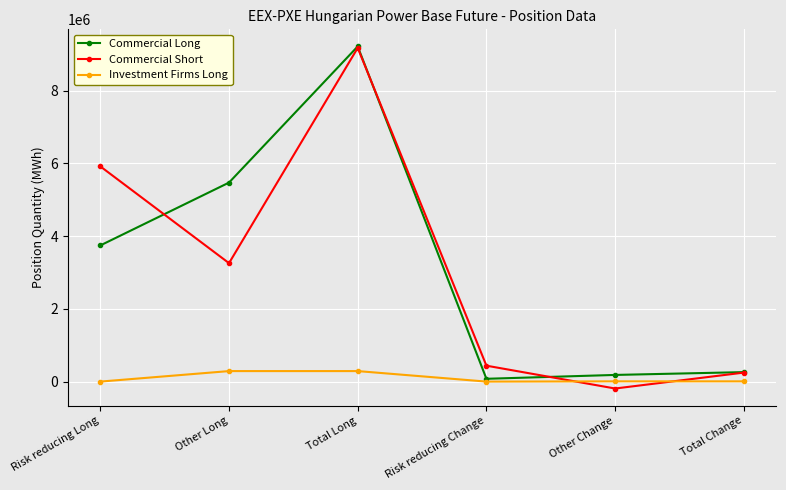

What is the sum of all Commercial Long values?

18961918